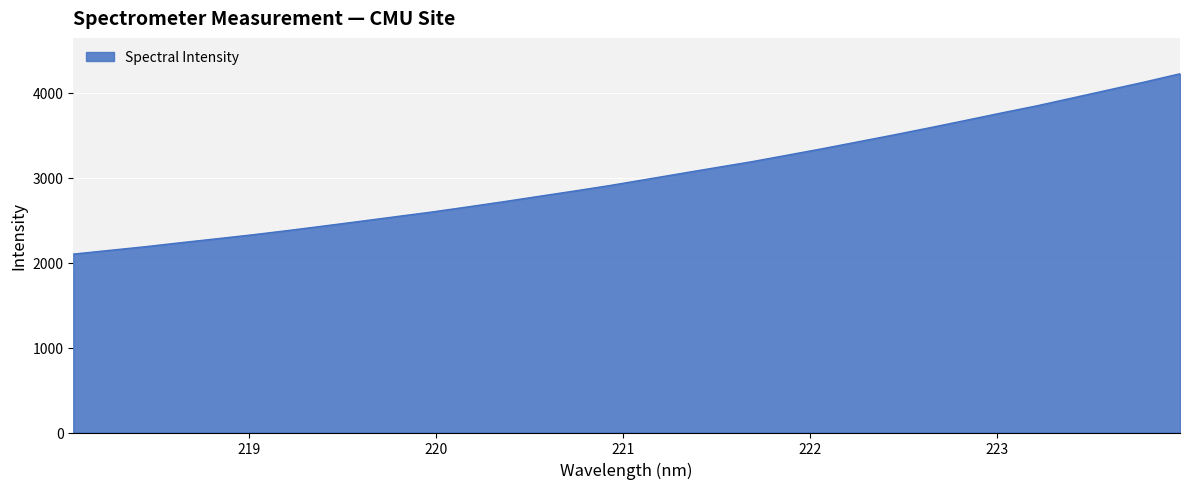

What is the maximum value shown in the chart?

4226.2